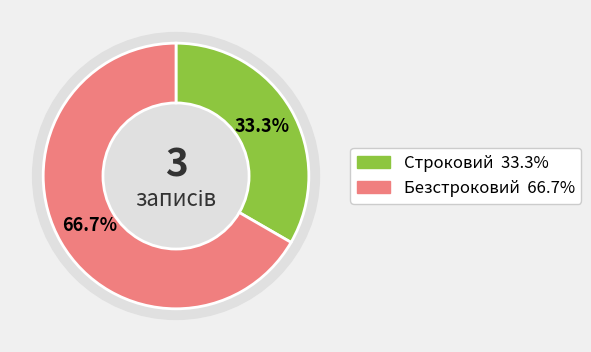

Which category accounts for the majority?

Безстроковий